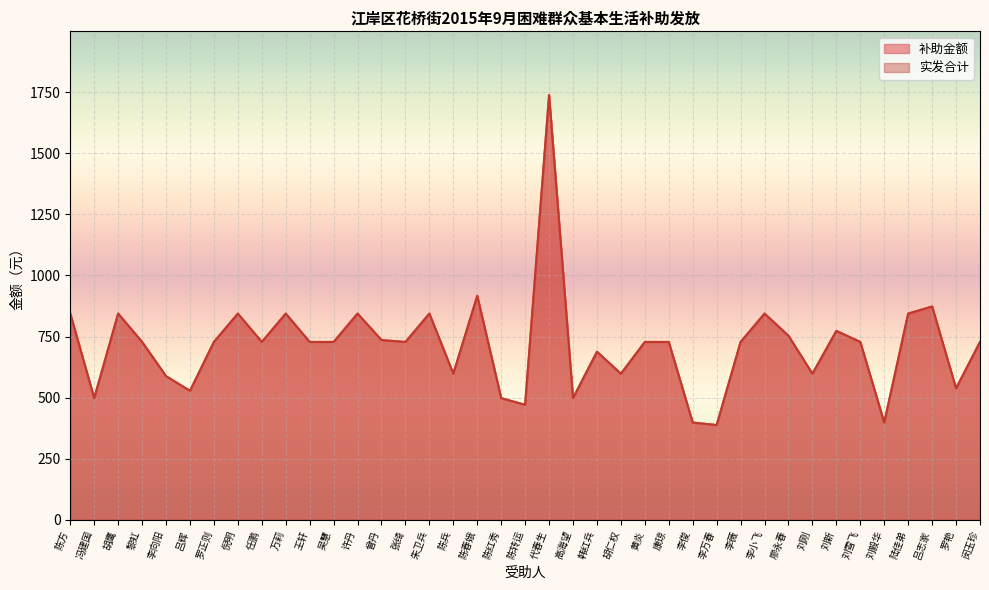

True or false: 补助金额 and 实发合计 intersect in this chart.

False